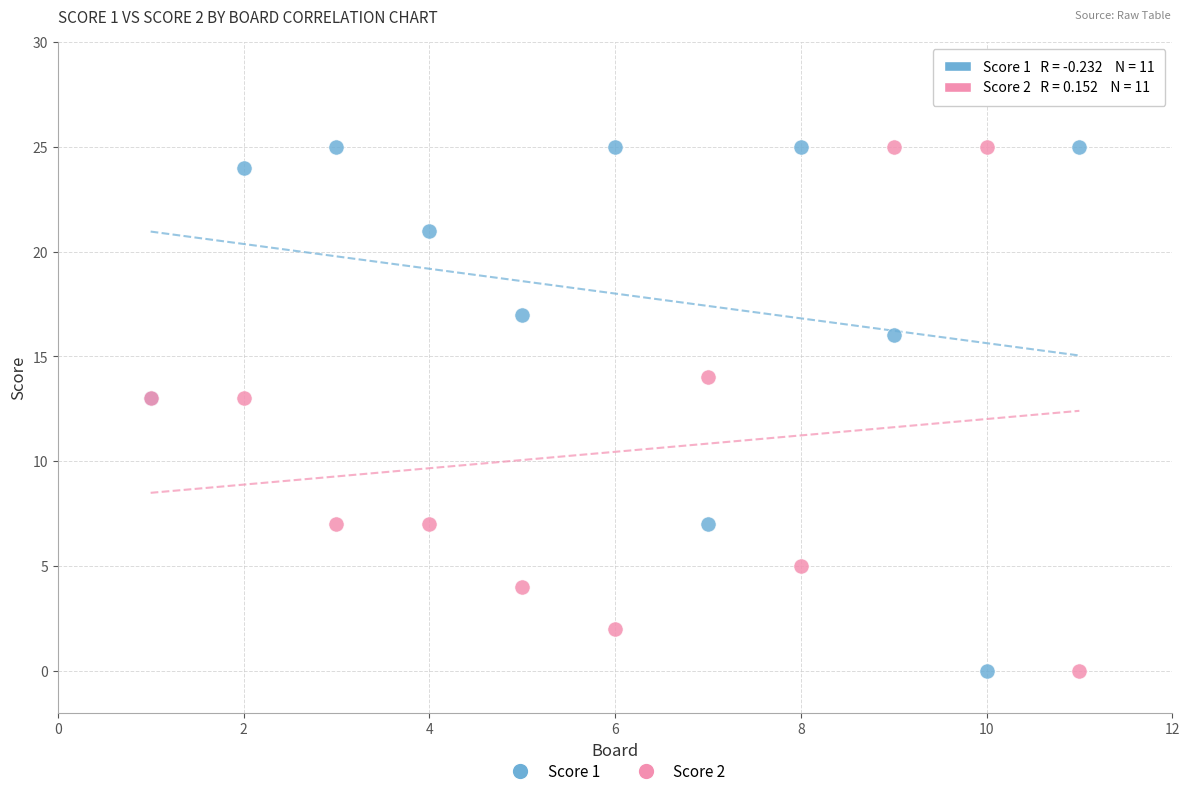

What are all the series names shown in the legend?

Score 1, Score 2